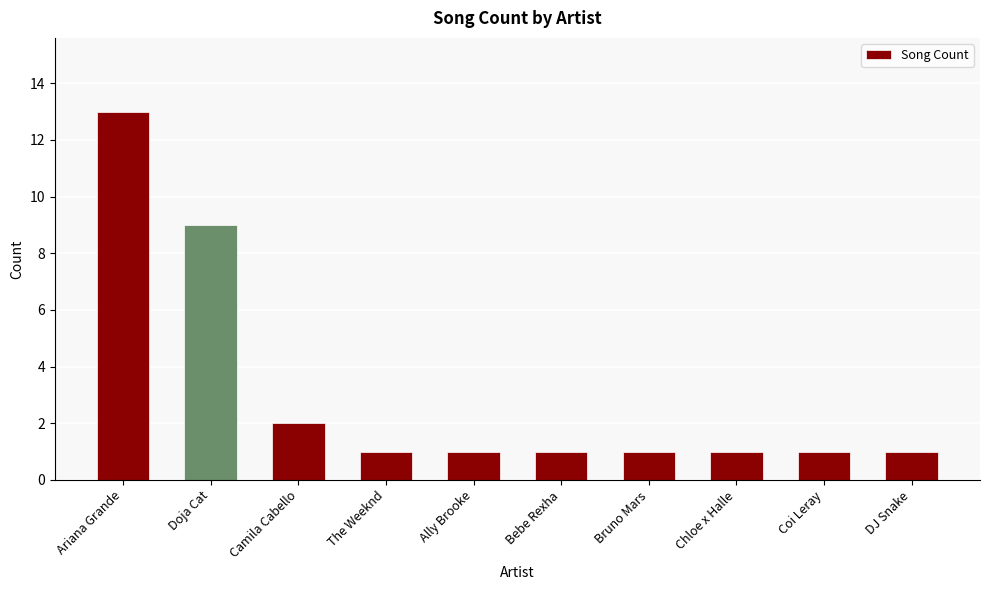

What is the change in value from Doja Cat to Bebe Rexha?

-8